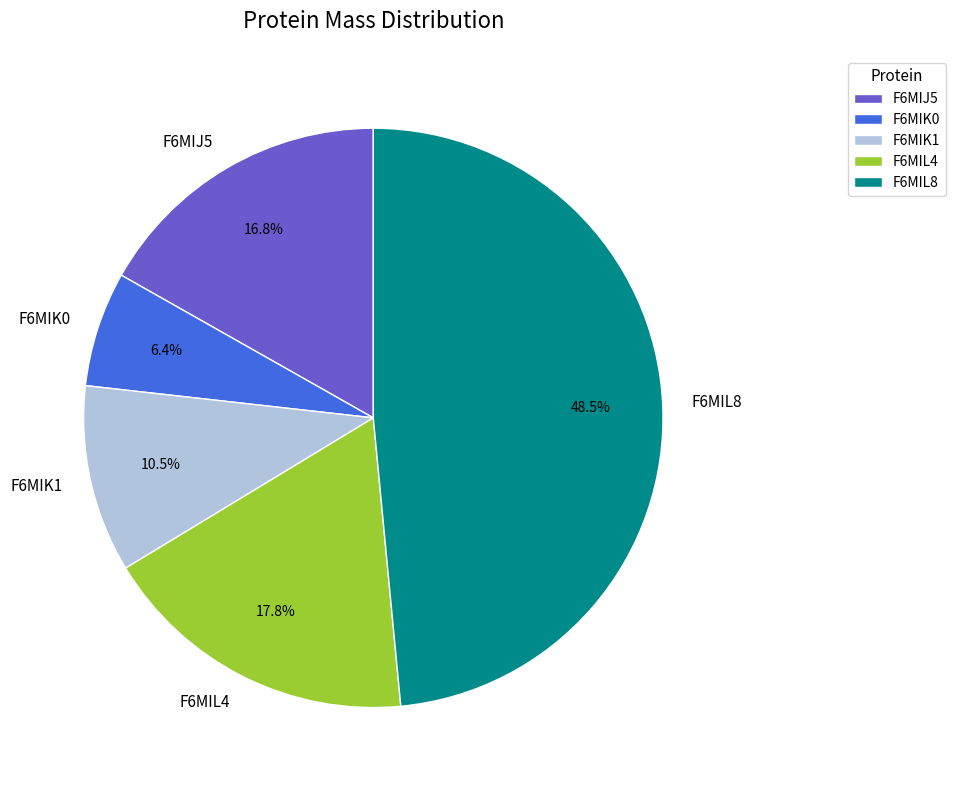

To the nearest percent, what is the average slice percentage?

20%